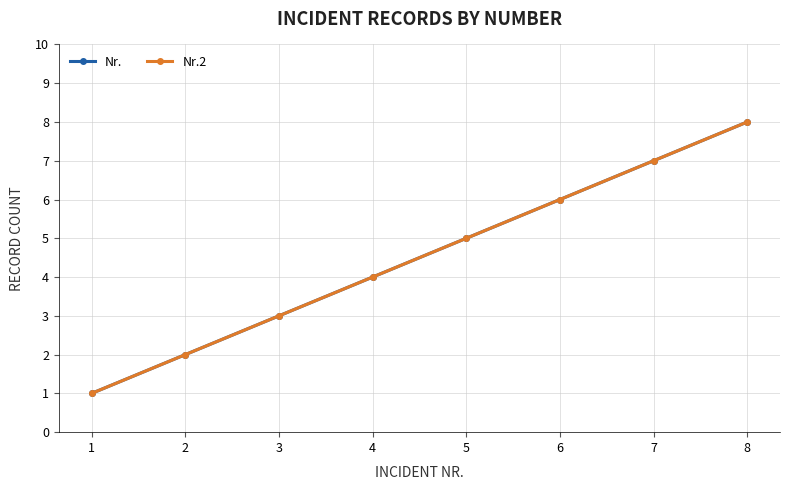

What is the difference between the second highest and second lowest values in the Nr.2 series?

5